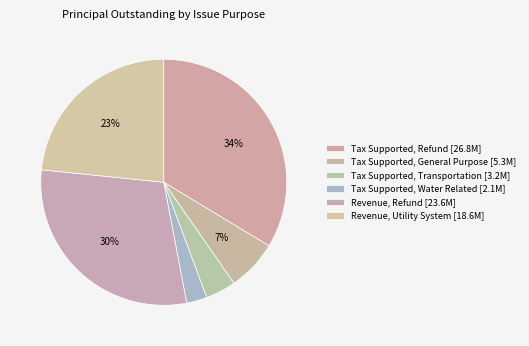

Rank the categories by value from lowest to highest.

Tax Supported, Water Related, Tax Supported, Transportation, Tax Supported, General Purpose, Revenue, Utility System, Revenue, Refund, Tax Supported, Refund